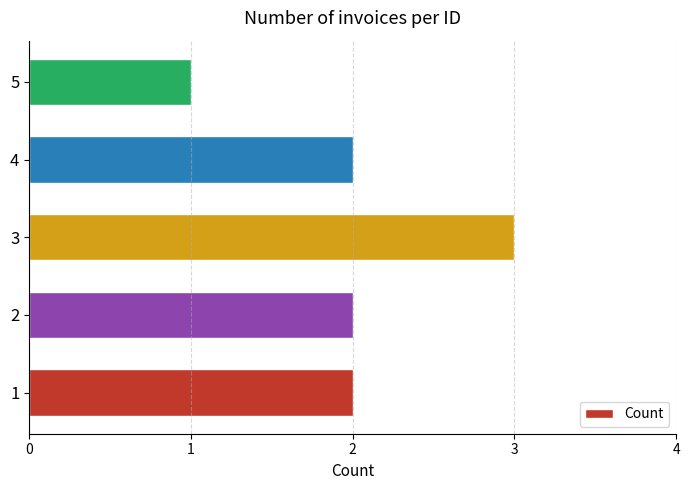

Is it true that the value at 3 is 3?

True